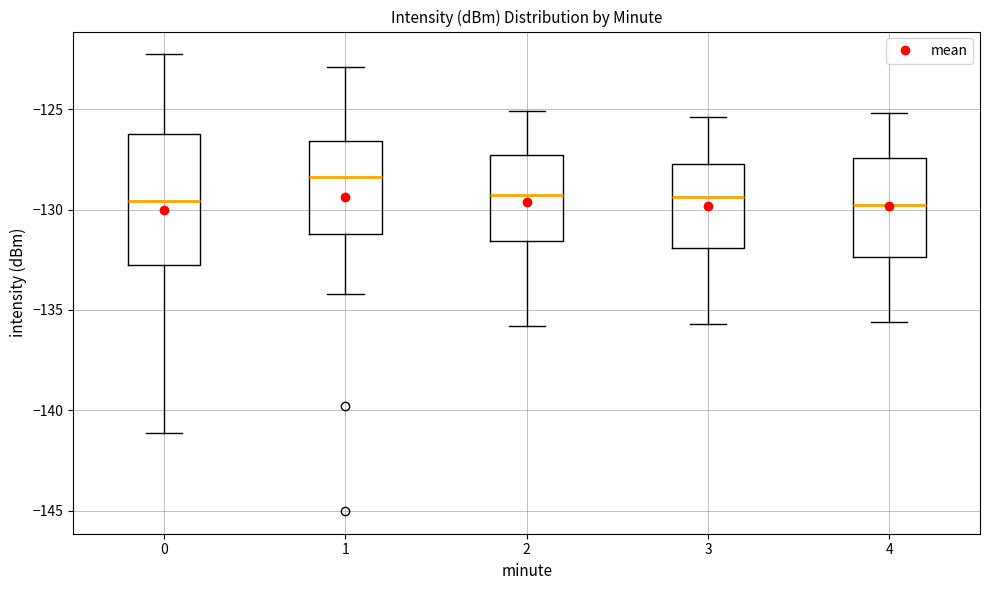

Reading left to right, transcribe this box plot: for each box, give where its median line is, the range the box spans, and where its two whiskers end, as read against the y-axis. The values are not printed on the chart, so give them approximately, as read against the axis.

0: median -129.5, box -133.0 to -126.5, whiskers -141.0 to -122.5
1: median -128.5, box -131.0 to -126.5, whiskers -134.0 to -123.0
2: median -129.0, box -131.5 to -127.5, whiskers -136.0 to -125.0
3: median -129.5, box -132.0 to -127.5, whiskers -135.5 to -125.5
4: median -129.5, box -132.5 to -127.5, whiskers -135.5 to -125.0